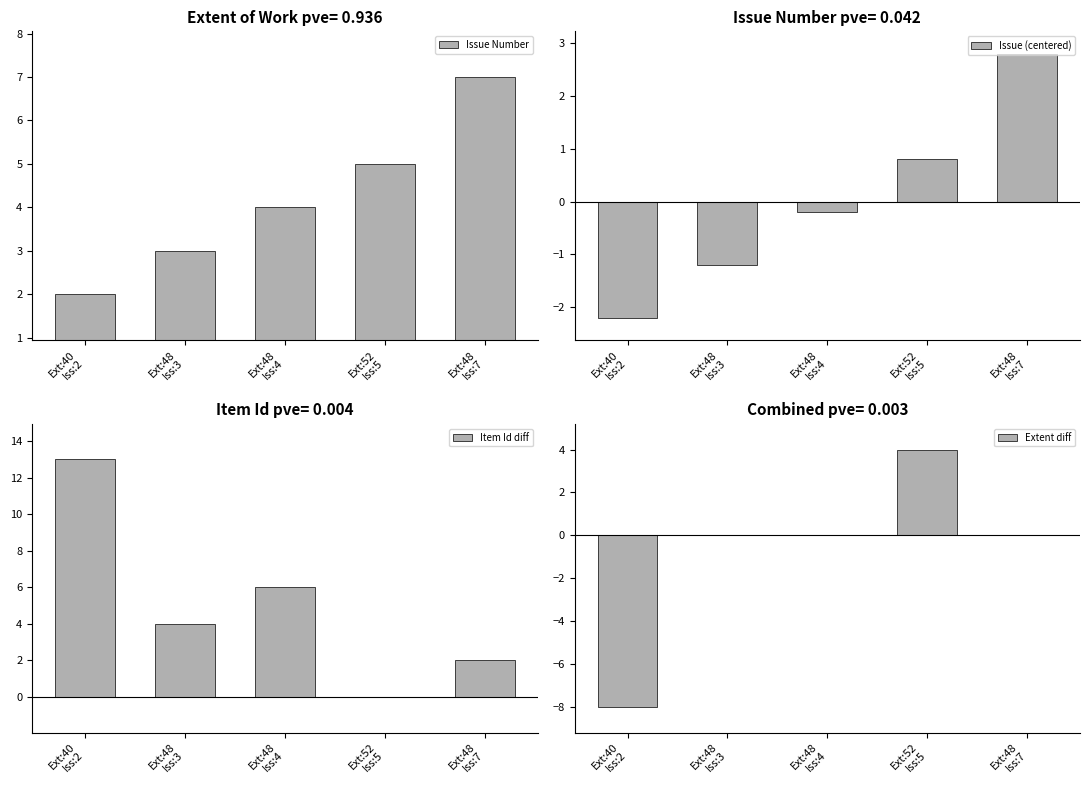

Reading left to right, transcribe all the data shown in this chart.

Issue Number: Ext:40
Iss:2=2.0	Ext:48
Iss:3=3.0	Ext:48
Iss:4=4.0	Ext:52
Iss:5=5.0	Ext:48
Iss:7=7.0
Issue (centered): Ext:40
Iss:2=-2.2	Ext:48
Iss:3=-1.2	Ext:48
Iss:4=-0.2	Ext:52
Iss:5=0.8	Ext:48
Iss:7=2.8
Item Id diff: Ext:40
Iss:2=13.0	Ext:48
Iss:3=4.0	Ext:48
Iss:4=6.0	Ext:52
Iss:5=0.0	Ext:48
Iss:7=2.0
Extent diff: Ext:40
Iss:2=-8.0	Ext:48
Iss:3=0.0	Ext:48
Iss:4=0.0	Ext:52
Iss:5=4.0	Ext:48
Iss:7=0.0